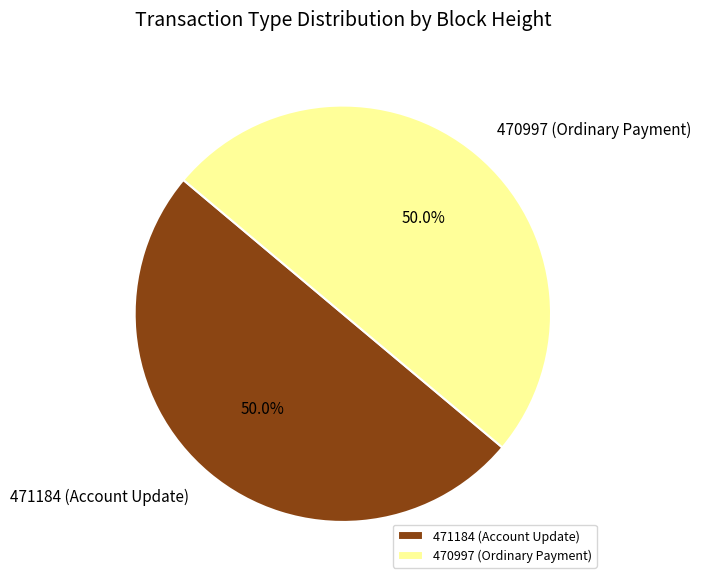

Approximately how many times larger is the value at 470997 (Ordinary Payment) compared to 471184 (Account Update)?

1.0